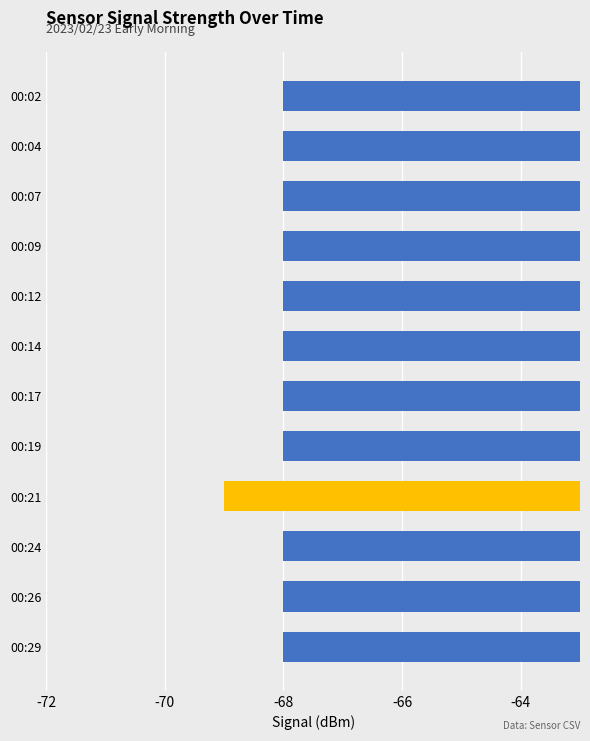

What is the value of the 1st bar from the left?

-68